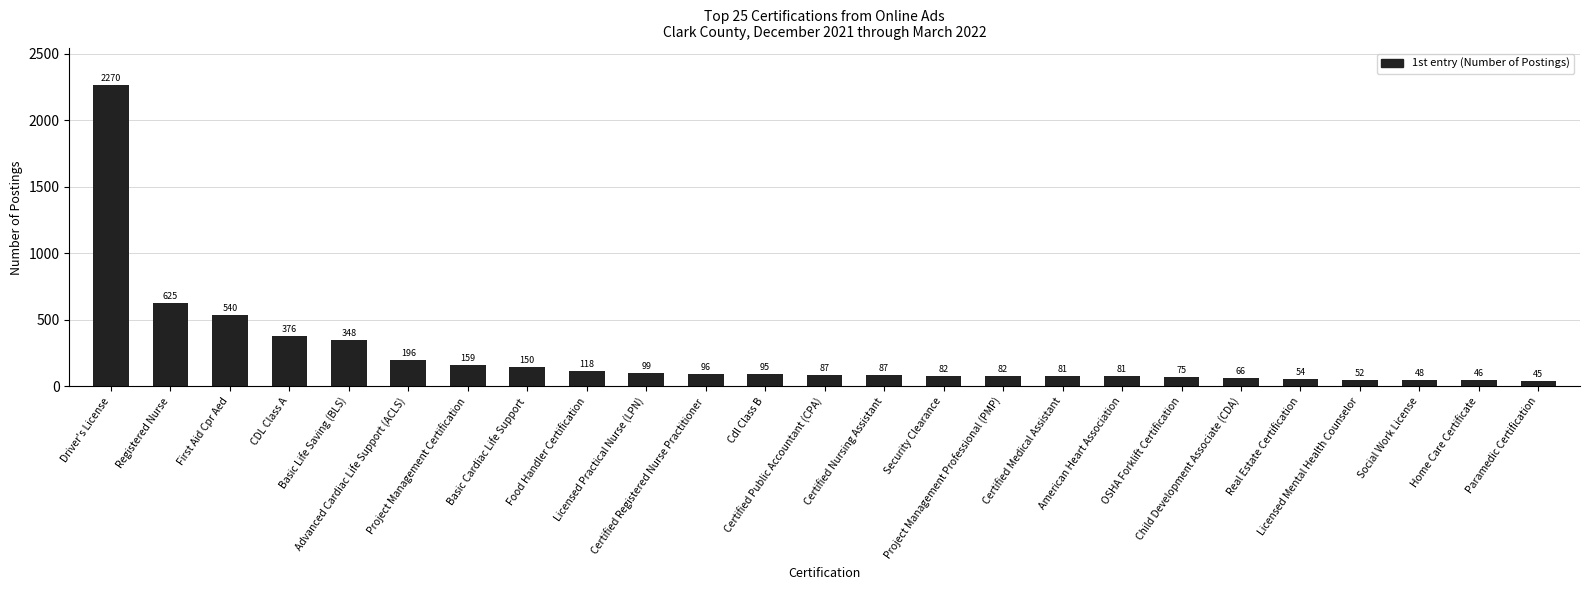

What is the average value?

238